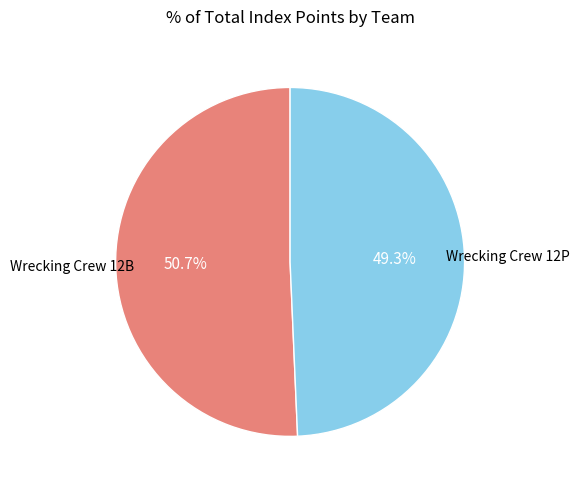

Which category has the smallest portion of the pie?

Wrecking Crew 12P